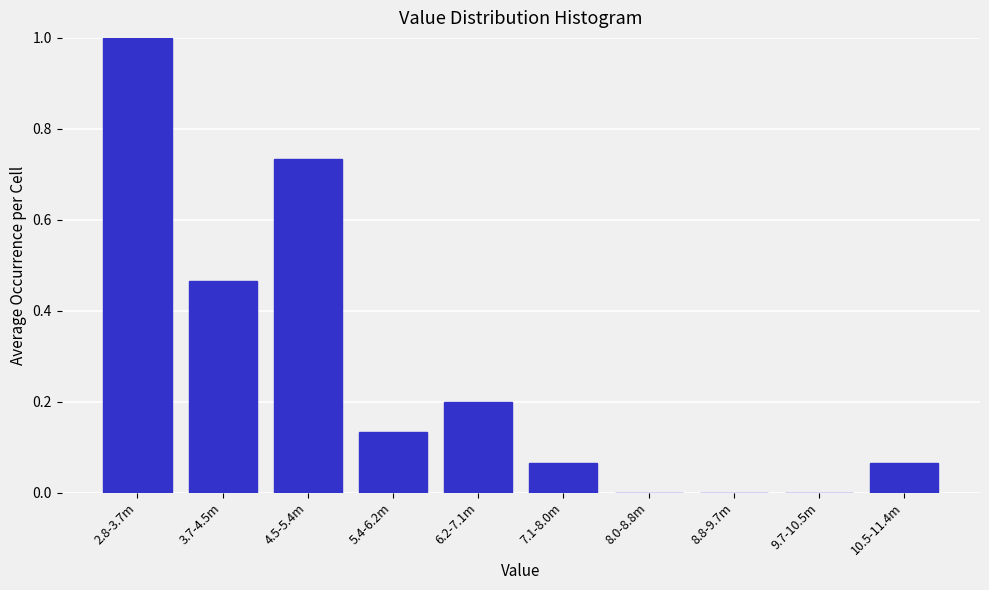

What is the change in value from 2.8-3.7m to 4.5-5.4m?

-0.3